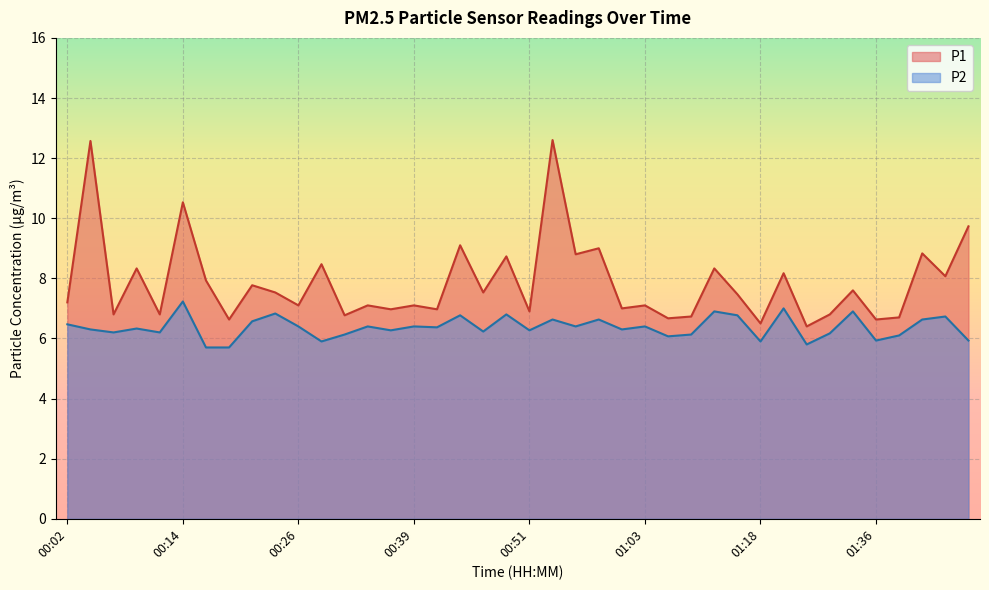

Which label corresponds to the largest value in the chart?

00:53